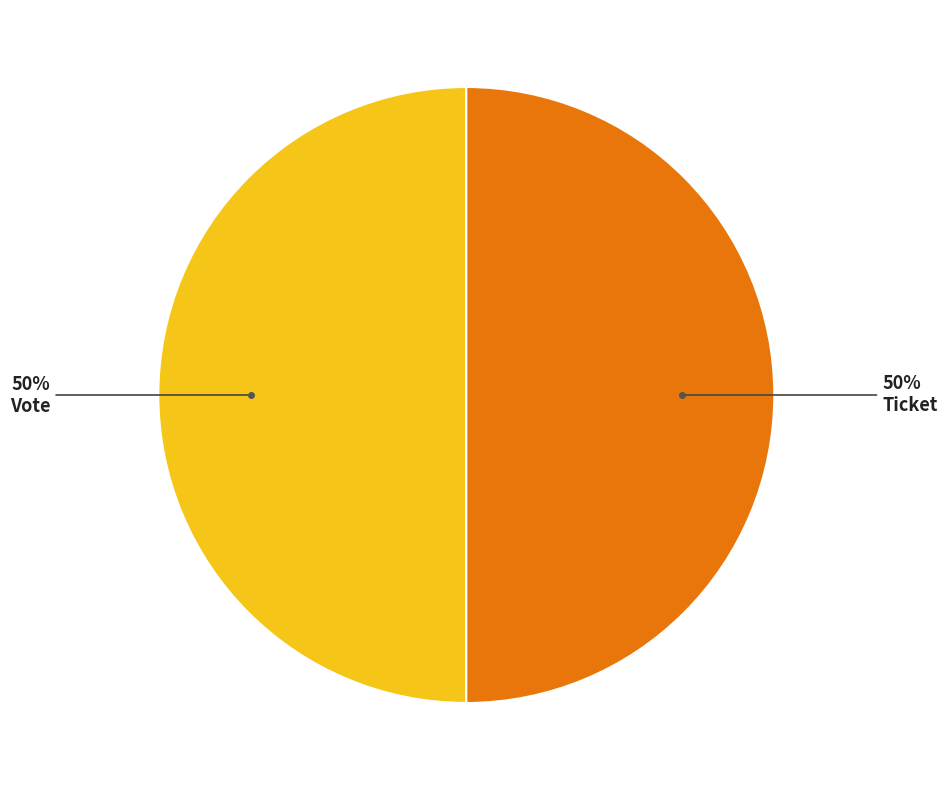

How many segments does this pie chart have?

2